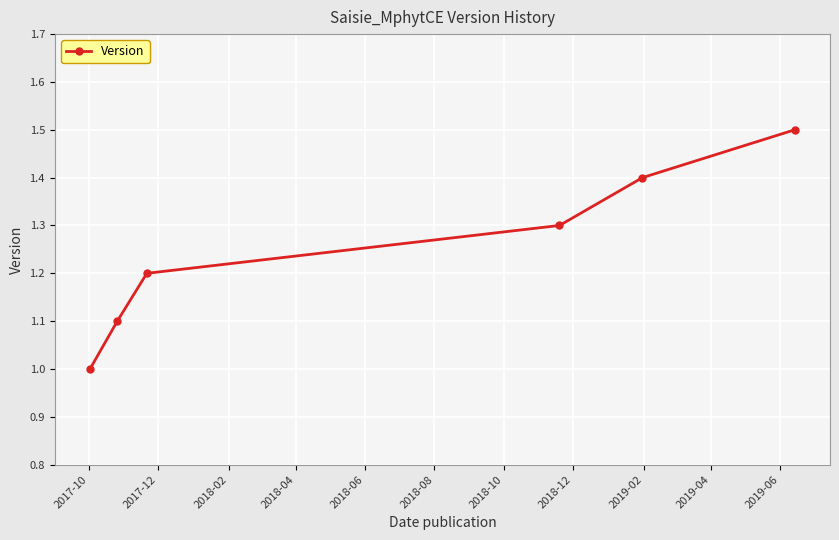

What is the sum of all values?

7.5